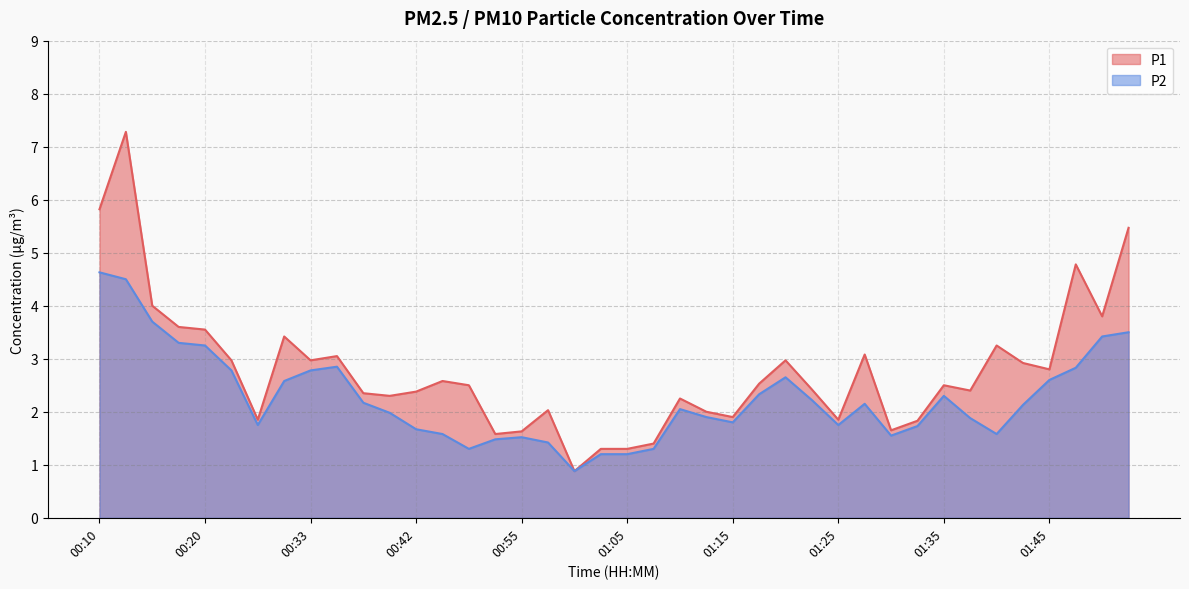

The P2 series shows 2.3 at 01:35. True or false?

True